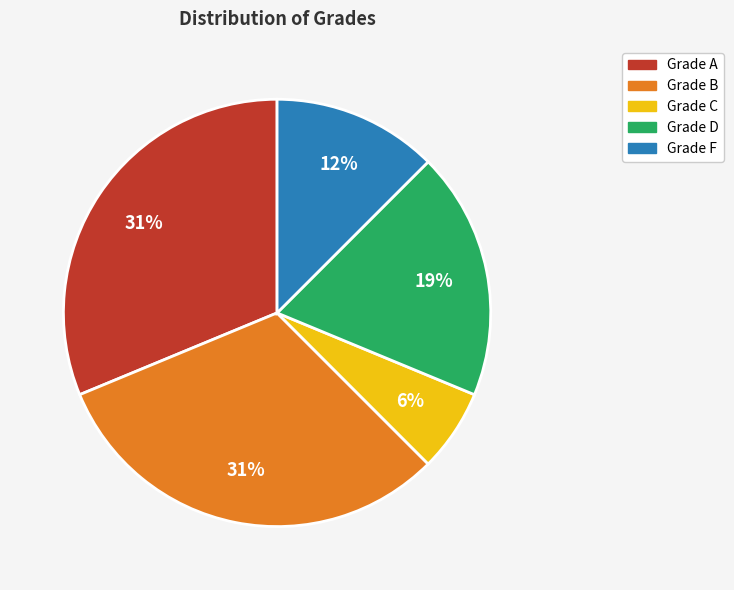

To the nearest percent, what is the difference between the largest and smallest slice percentages?

25%